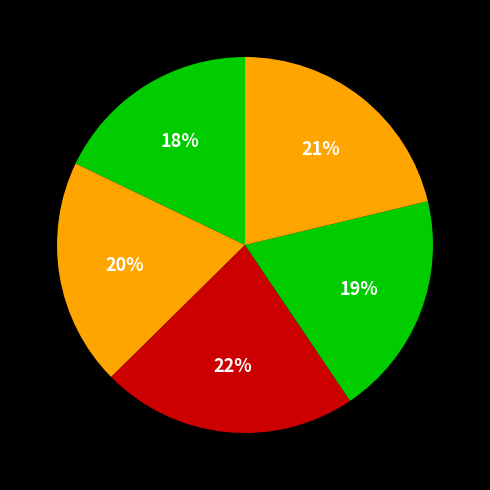

Is there a majority slice in this chart?

No